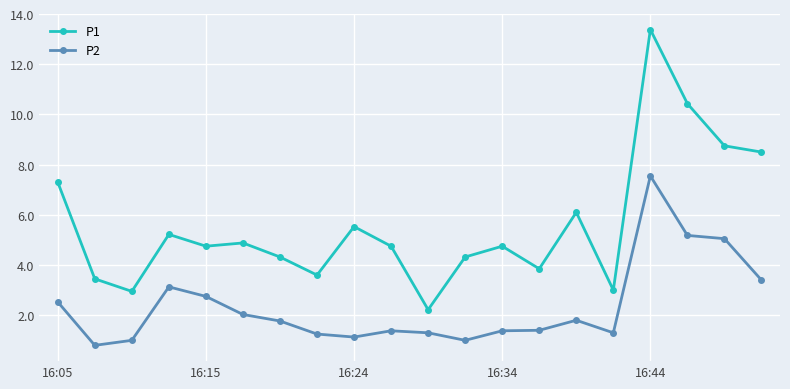

True or false: P2 and P1 intersect in this chart.

False